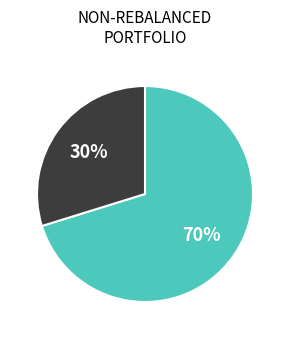

To the nearest percent, what is the difference between the largest and smallest slice percentages?

40%